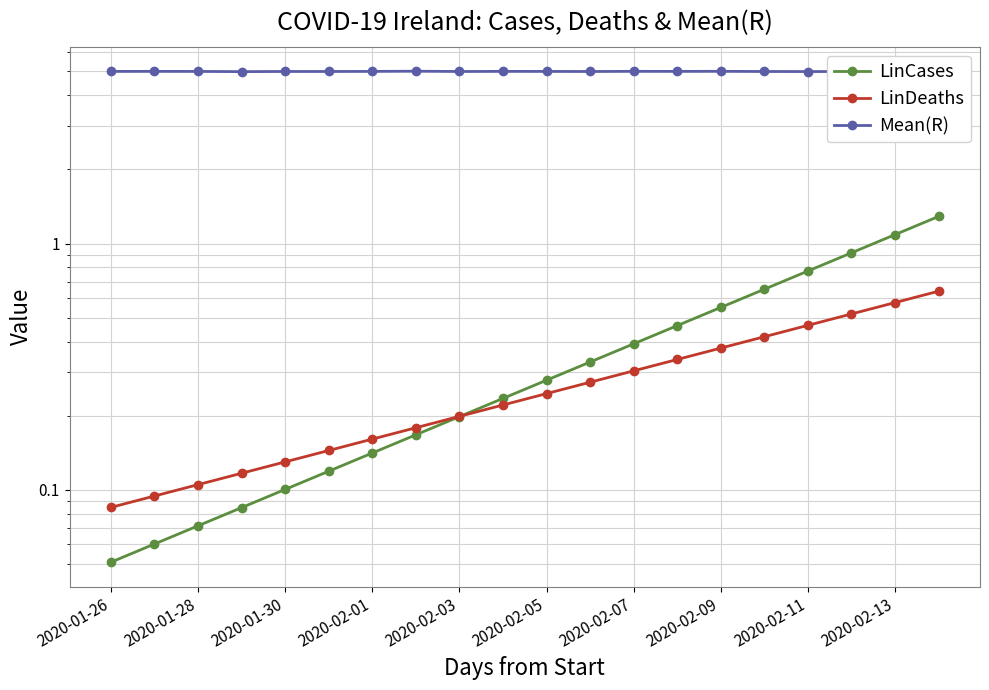

How many interior local valleys does the Mean(R) series have?

5